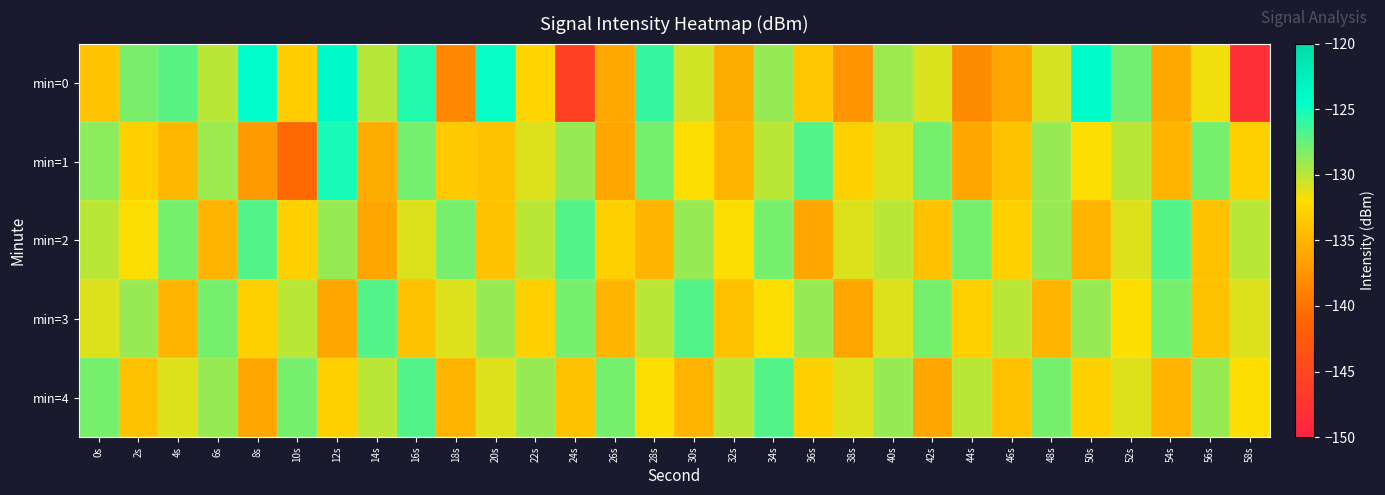

How many distinct data groups are displayed?

5